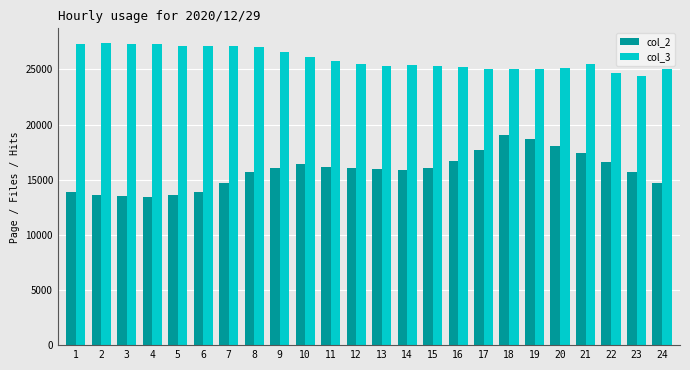

Rank the series by their average value, from highest to lowest.

col_3, col_2